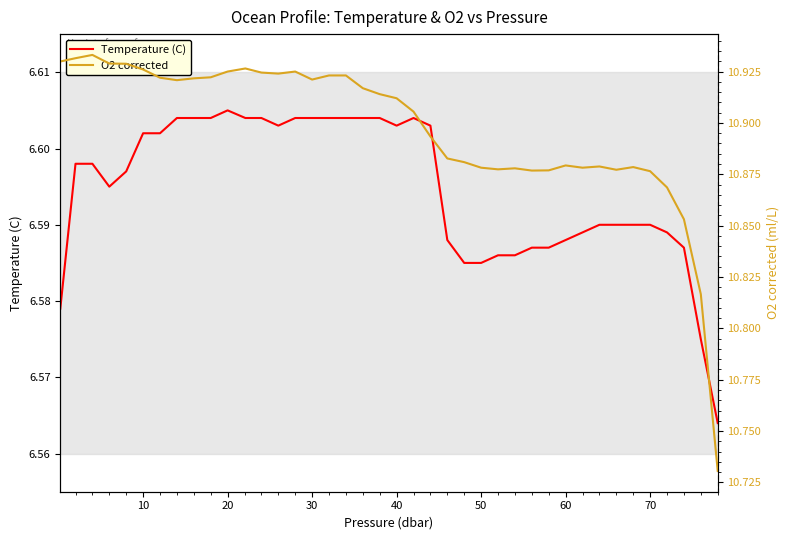

Rank the series by their maximum value, from lowest to highest.

Temperature (C), O2 corrected